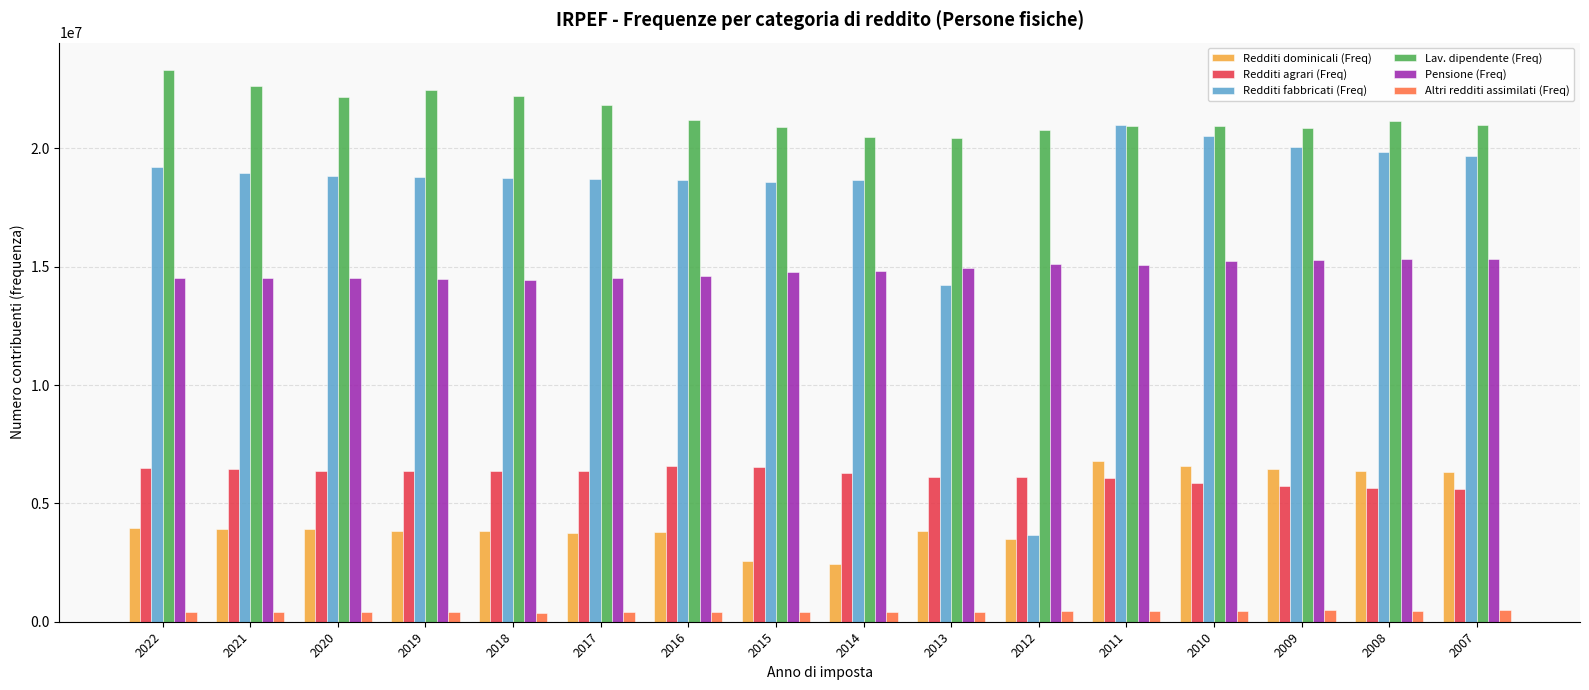

The Pensione (Freq) series shows 14963459 at 2013. True or false?

True